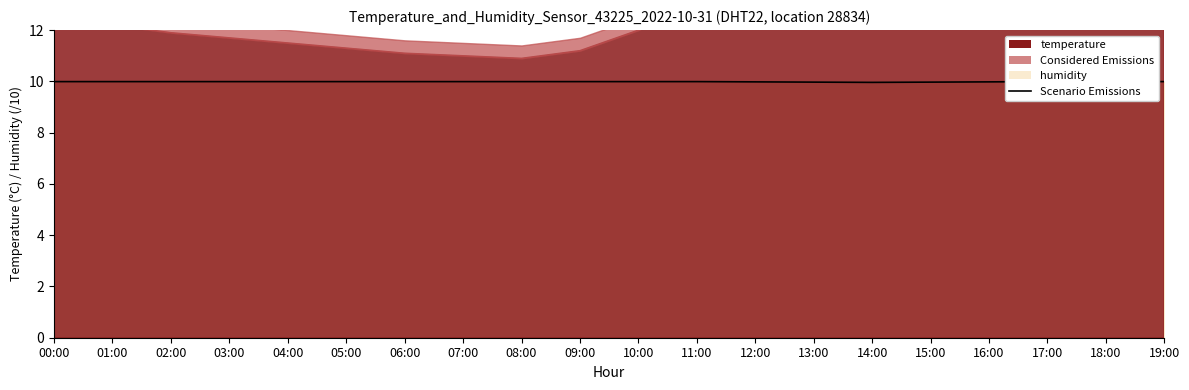

List the labels in order of value, smallest first.

14:00, 13:00, 15:00, 12:00, 16:00, 00:00, 01:00, 02:00, 03:00, 04:00, 05:00, 06:00, 07:00, 08:00, 09:00, 10:00, 11:00, 17:00, 18:00, 19:00